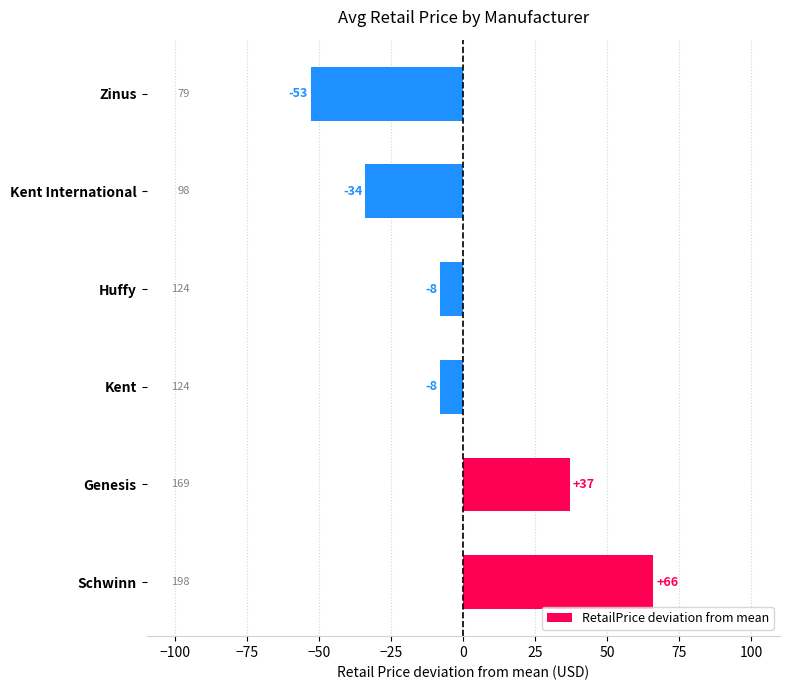

What is the maximum value shown in the chart?

66